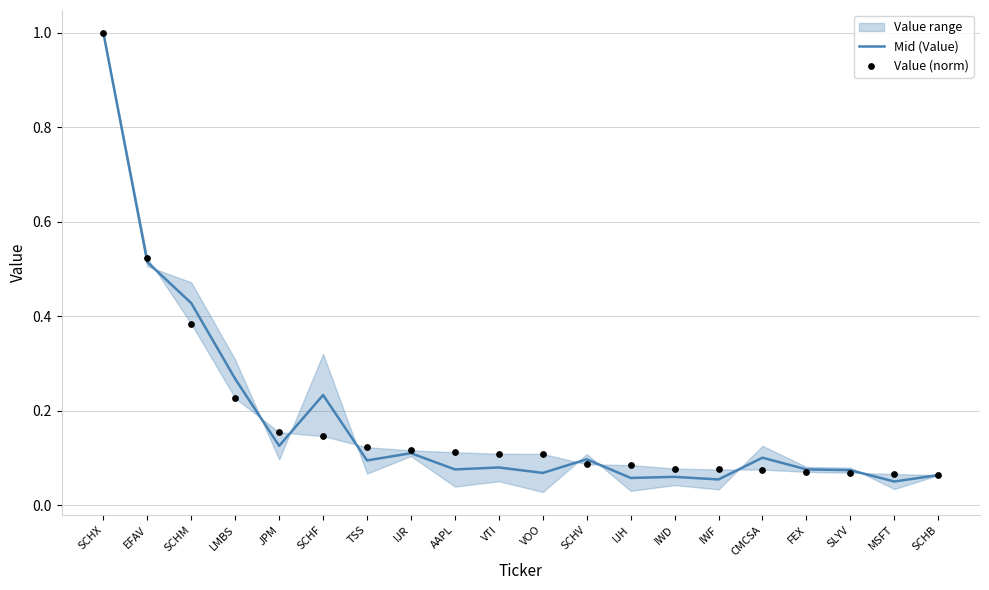

Which series contains the highest Y value?

Mid (Value)